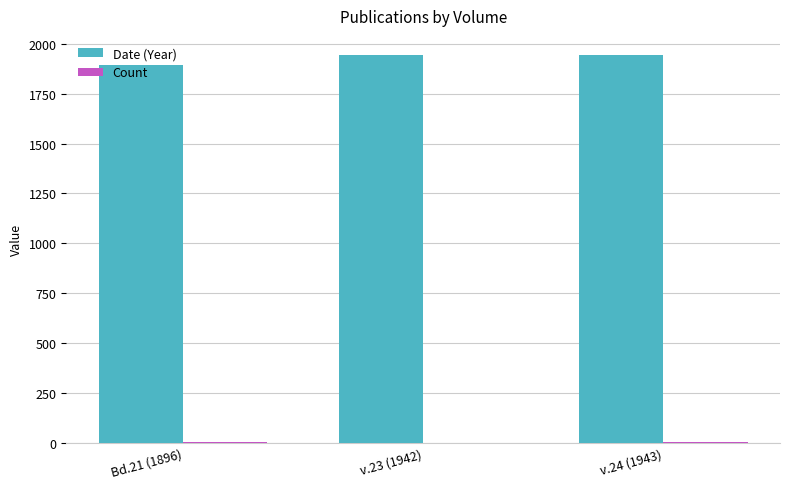

True or false: Date (Year) has a value of 1896 at Bd.21 (1896).

True